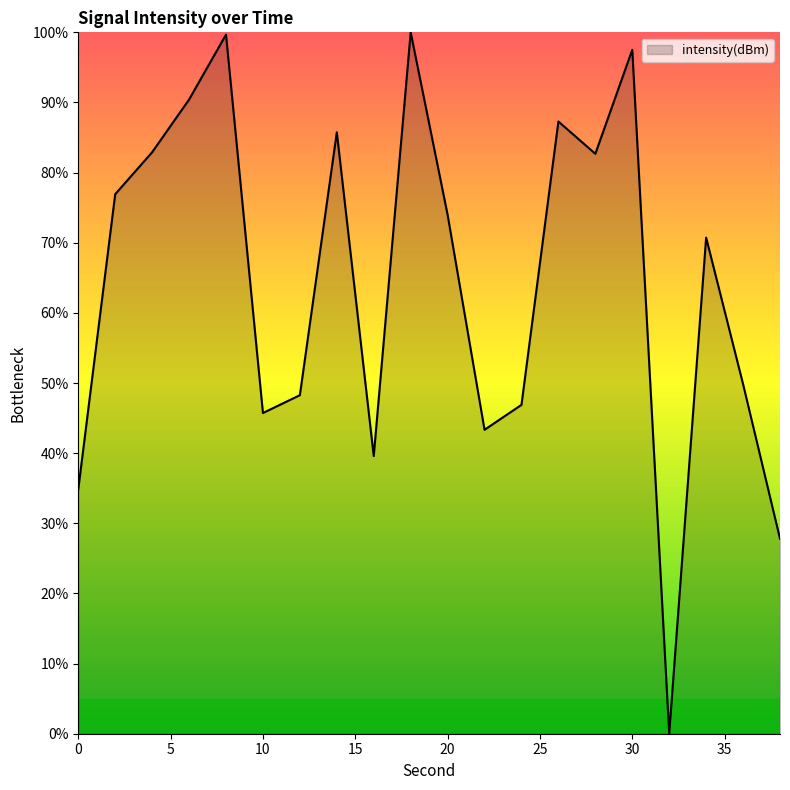

How many values are above zero?

19